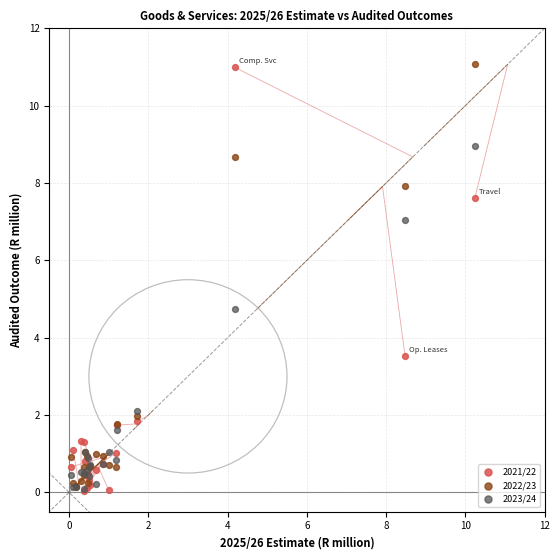

Across all series, what Y value is closest to 5?

4.7